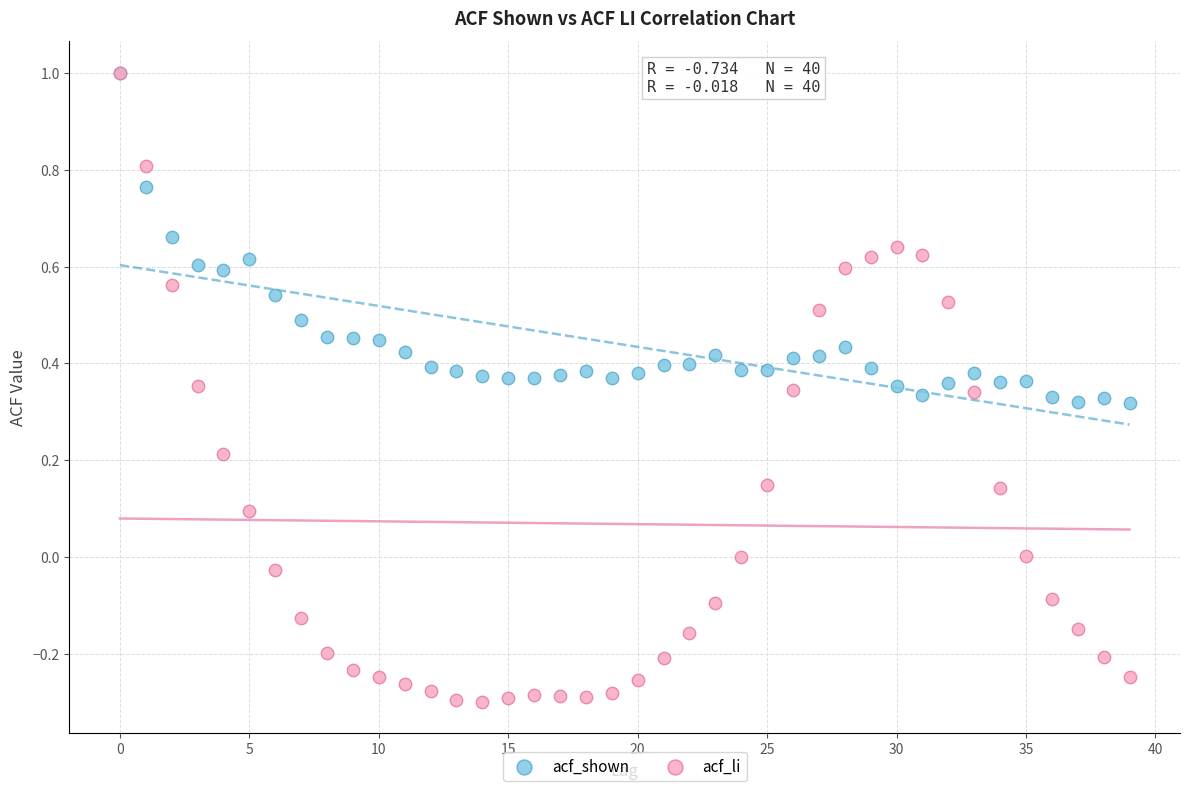

What are all the series names shown in the legend?

acf_shown, acf_li